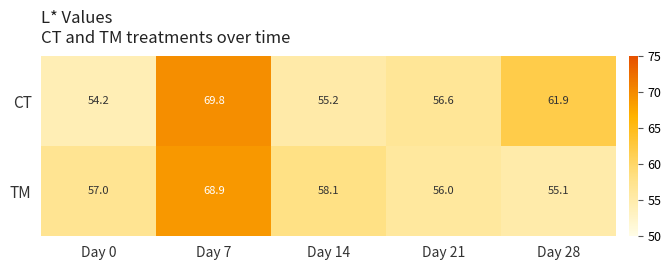

What is the spread (max minus min) of values at Day 14?

2.9